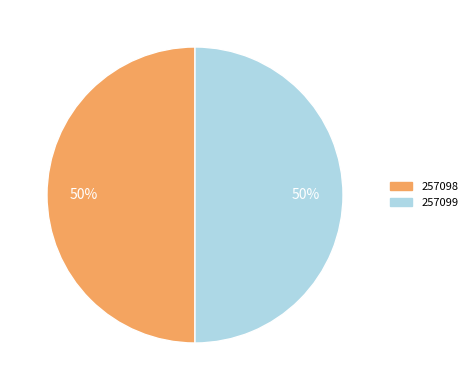

To the nearest percent, what portion does 257099 represent?

50%